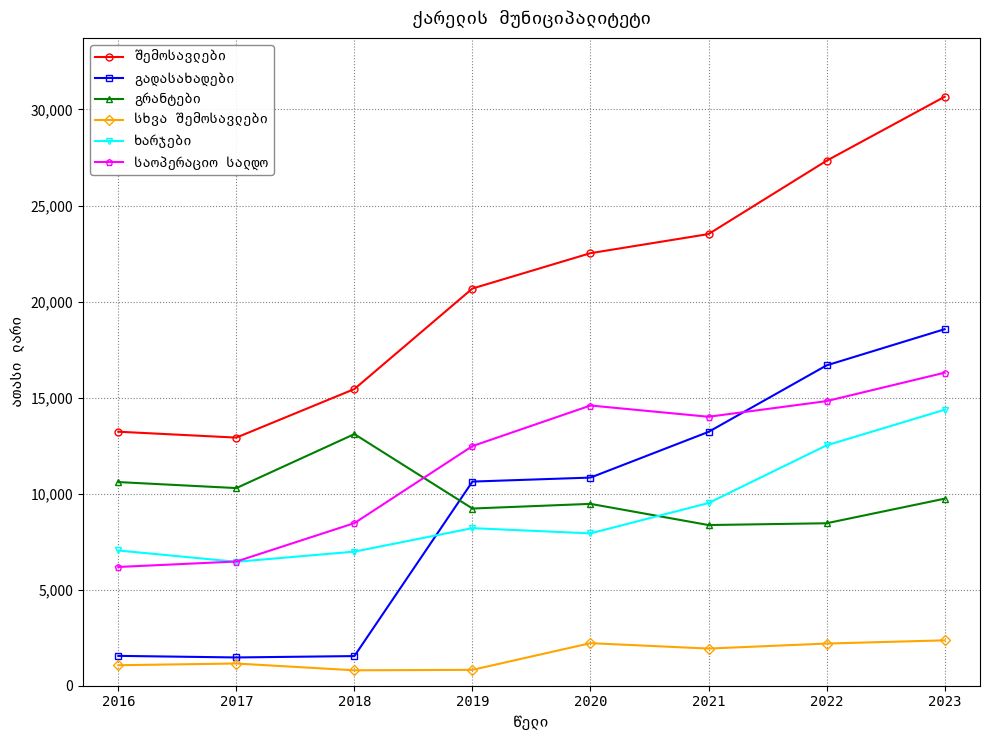

How many lines are shown in the chart?

6